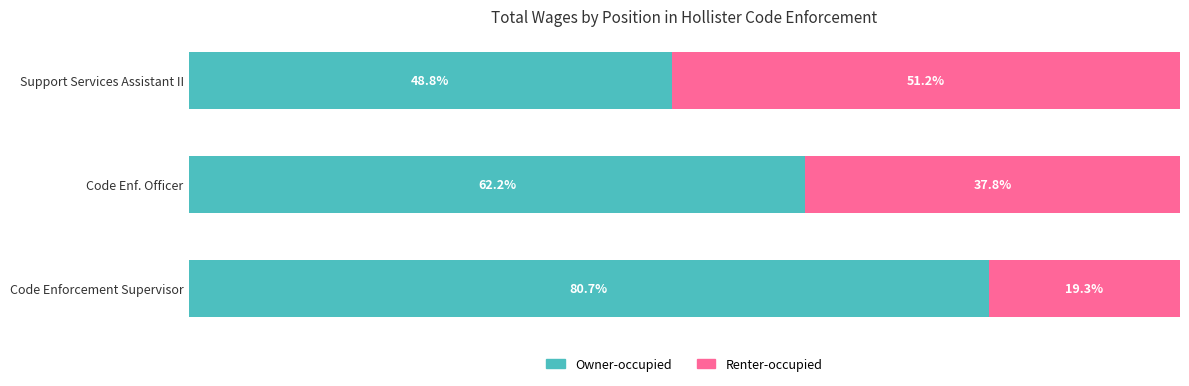

At which label is Owner-occupied closest to 64?

Code Enf. Officer